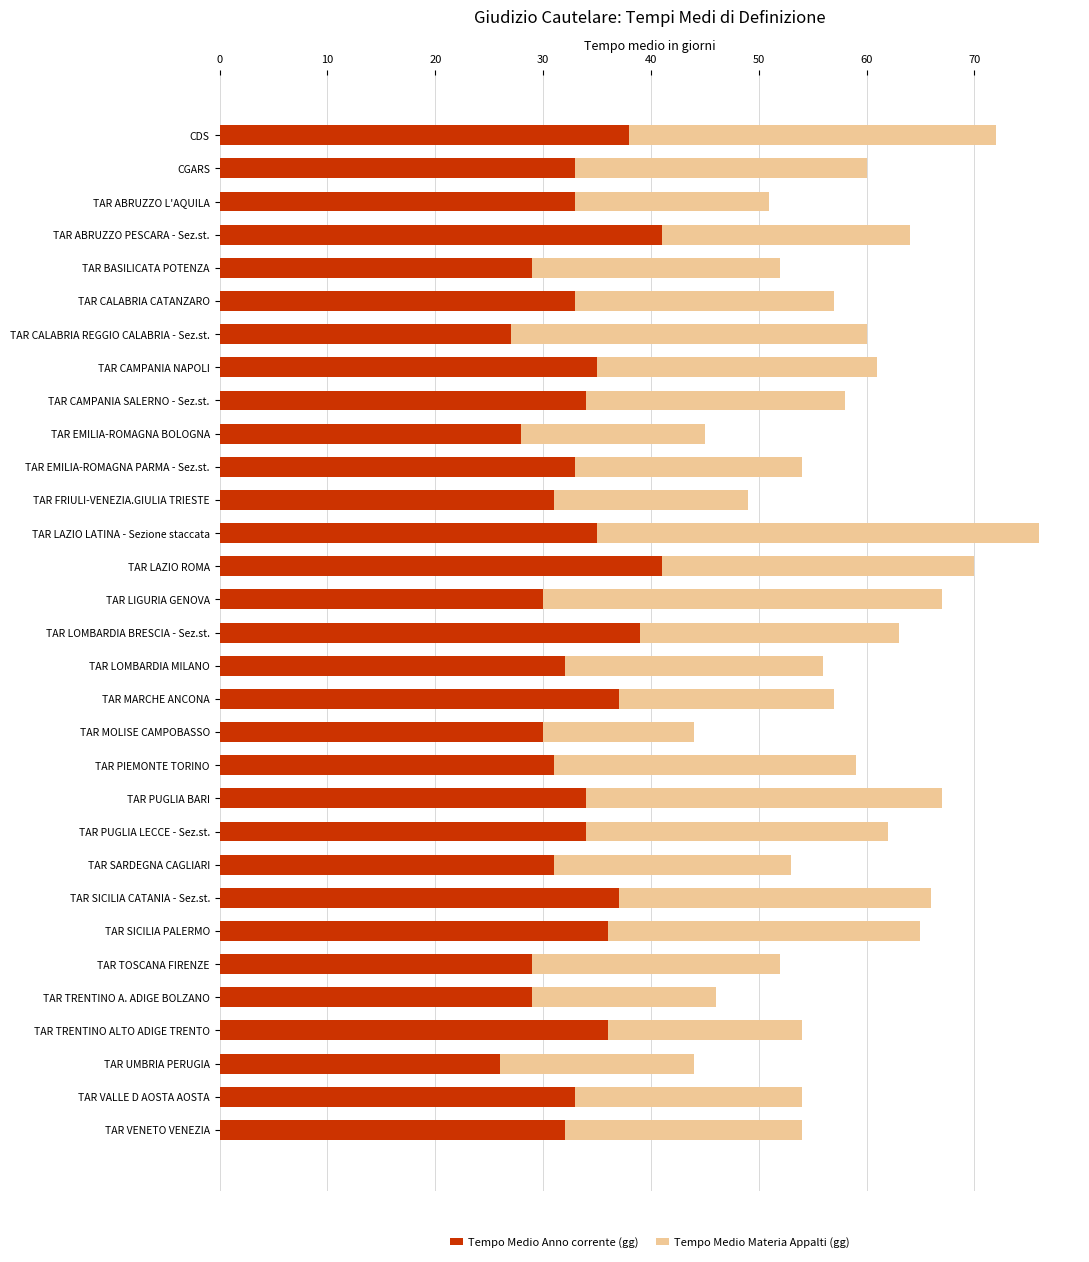

What are all the series names shown in the legend?

Tempo Medio Anno corrente (gg), Tempo Medio Materia Appalti (gg)